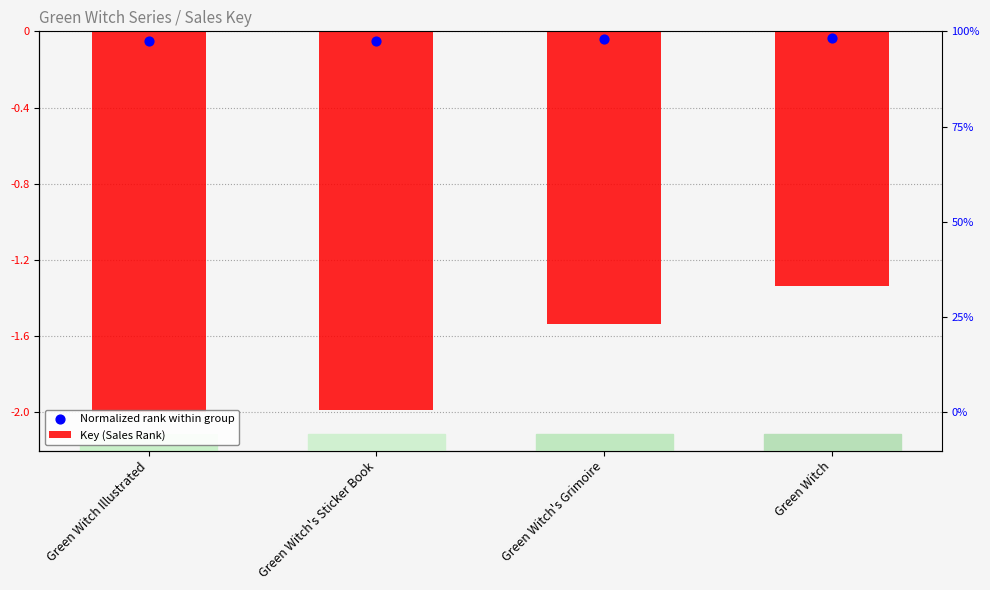

Which series reaches the maximum Y coordinate?

Normalized rank within group